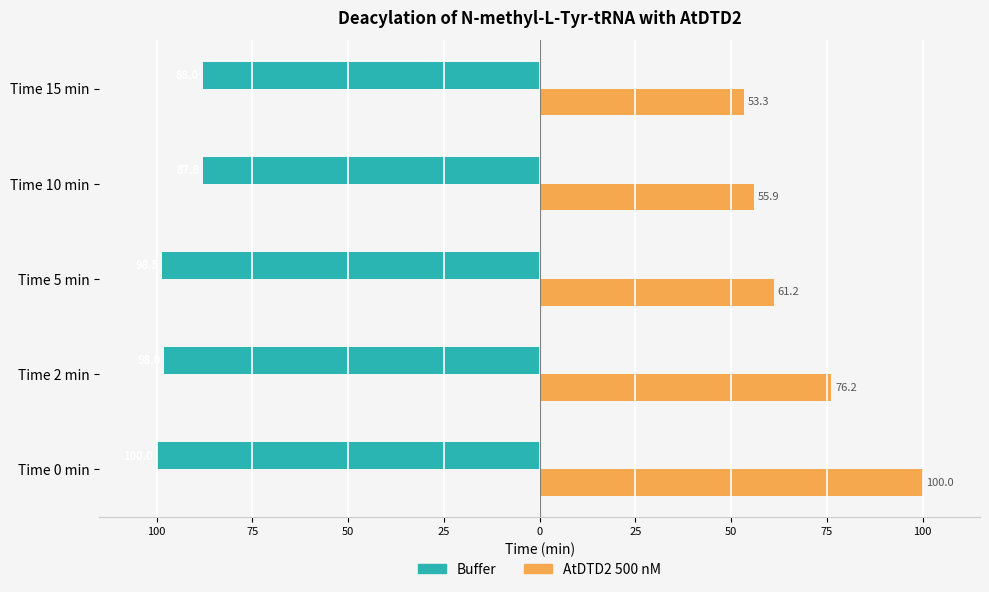

Are the bars horizontal?

Yes